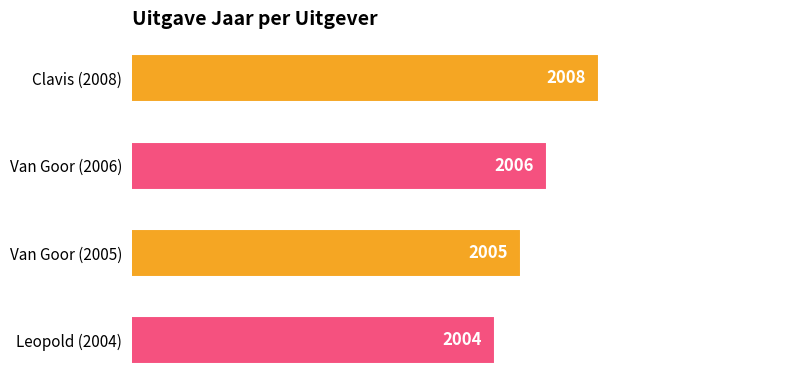

List the labels in order of value, largest first.

Clavis (2008), Van Goor (2006), Van Goor (2005), Leopold (2004)